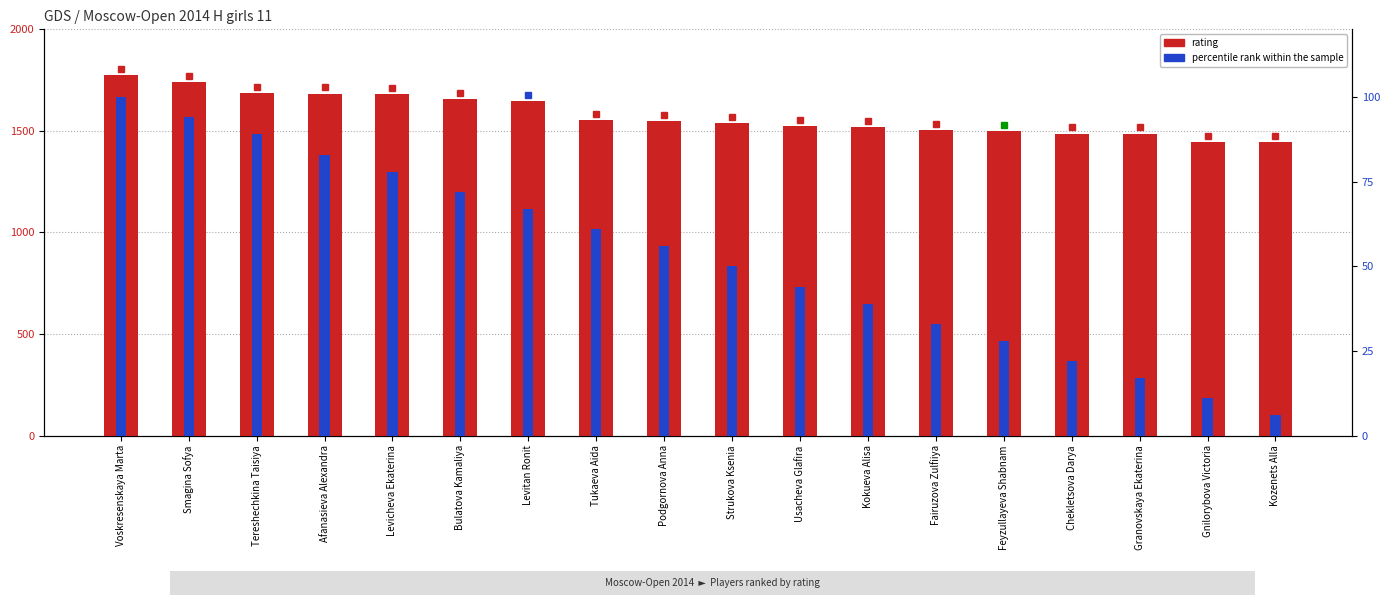

Is the value of percentile rank within the sample at Gnilorybova Victoria greater than the value of rating at Granovskaya Ekaterina?

No